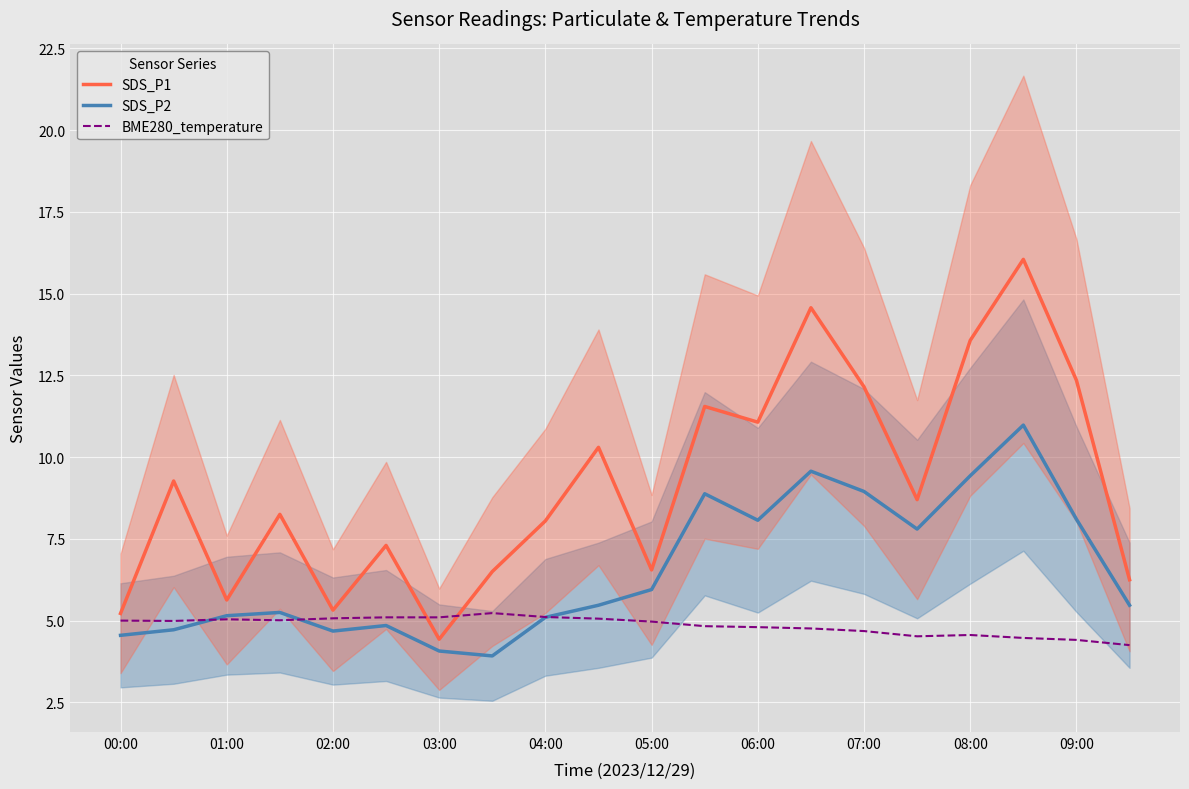

Read the SDS_P2 value at 06:00.

8.1